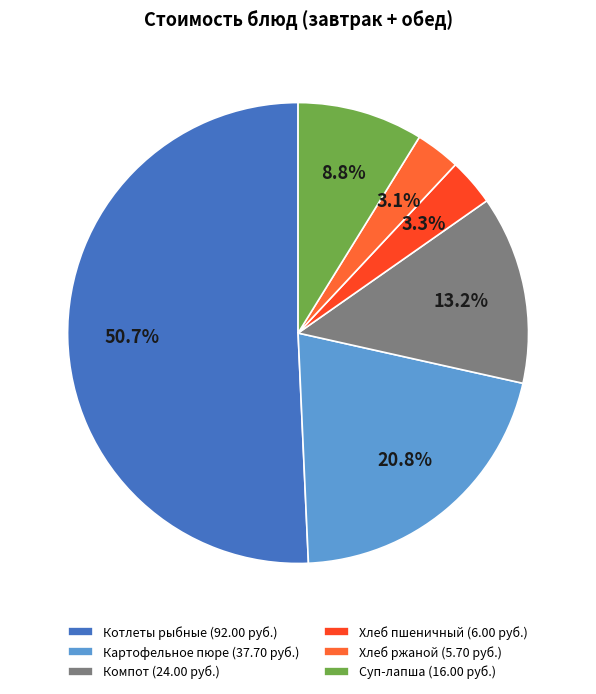

Count the number of slices in the pie.

6